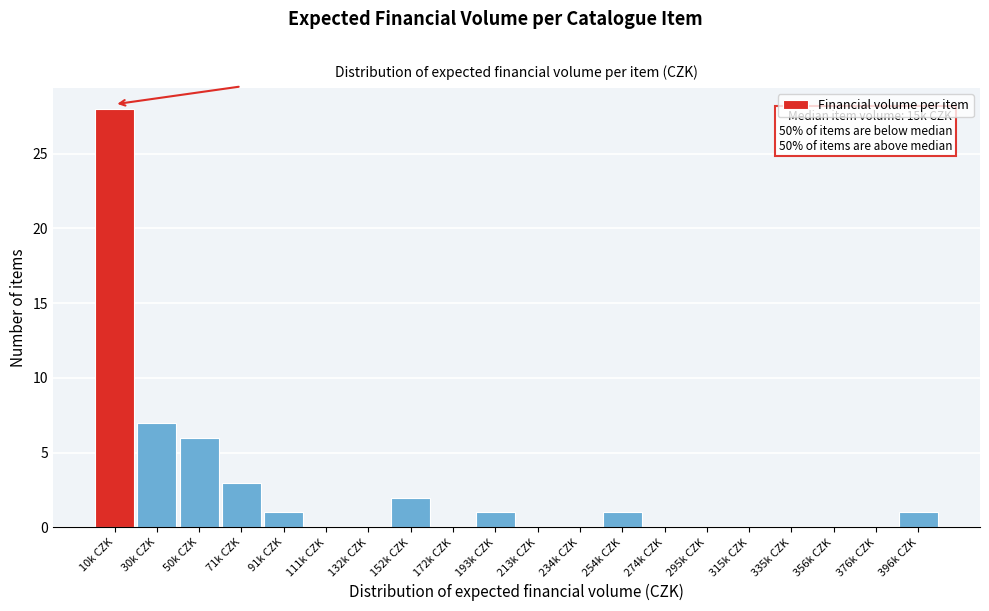

Reading left to right, list all the values displayed in this chart.

10k CZK=28	30k CZK=7	50k CZK=6	71k CZK=3	91k CZK=1	111k CZK=0	132k CZK=0	152k CZK=2	172k CZK=0	193k CZK=1	213k CZK=0	234k CZK=0	254k CZK=1	274k CZK=0	295k CZK=0	315k CZK=0	335k CZK=0	356k CZK=0	376k CZK=0	396k CZK=1